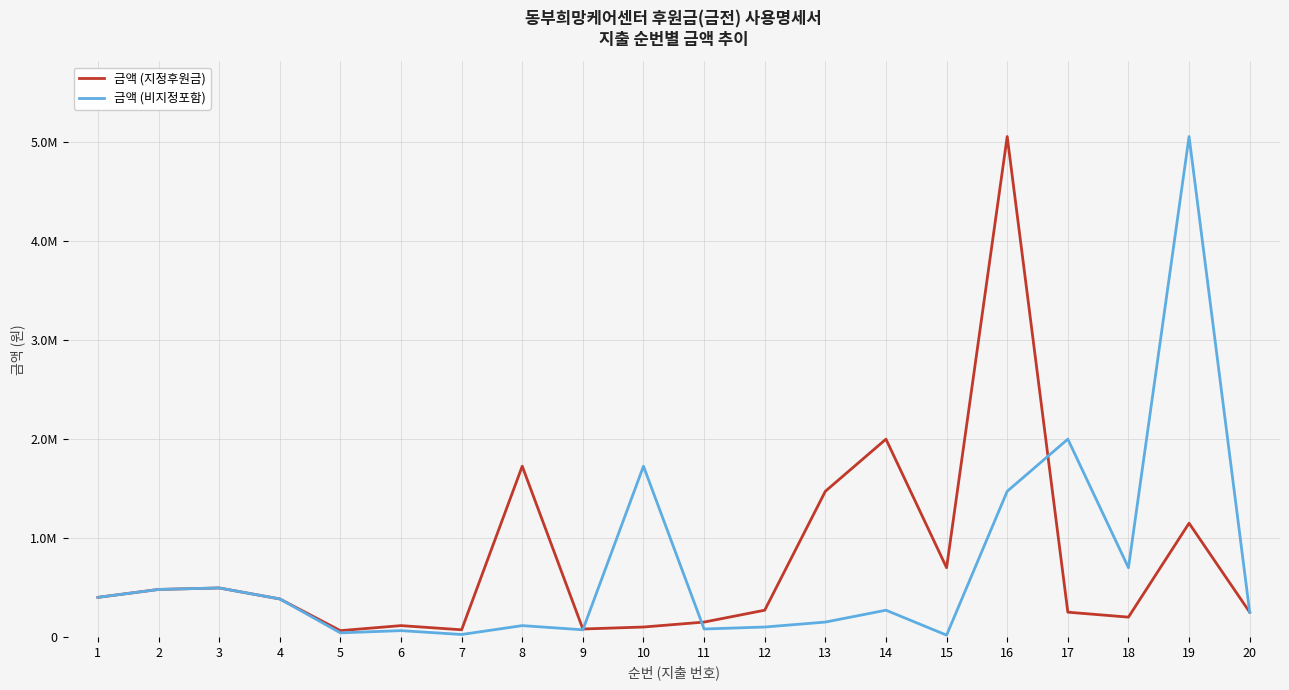

Is it true that 금액 (비지정포함) equals 151145 at 8?

False